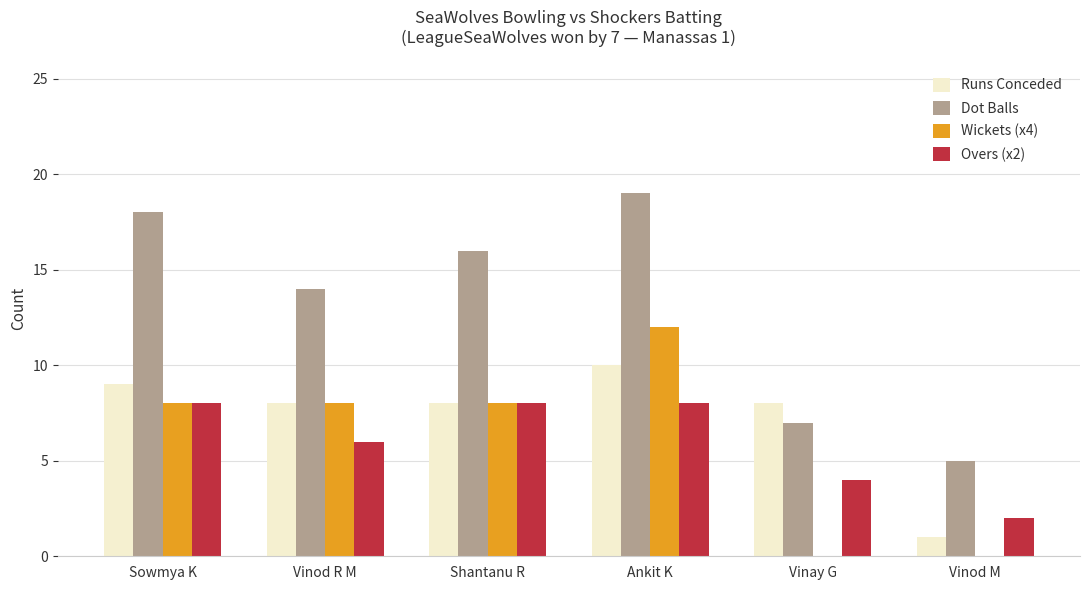

What is the sum of the Dot Balls values at Vinay G and Vinod M?

12